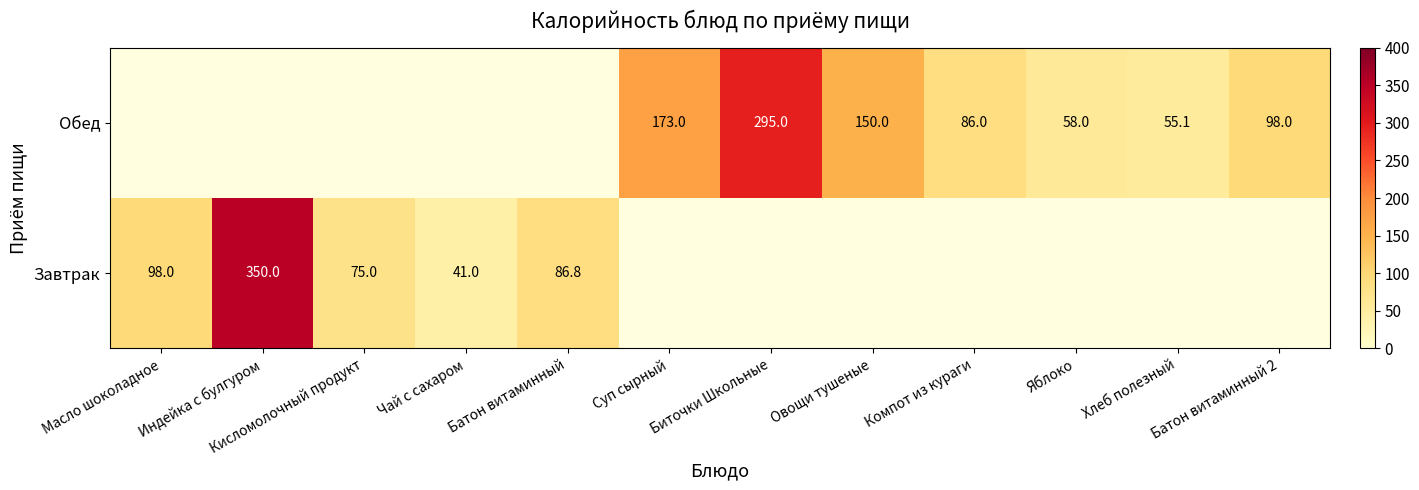

The value of Завтрак at Чай с сахаром is 41.0. True or false?

True